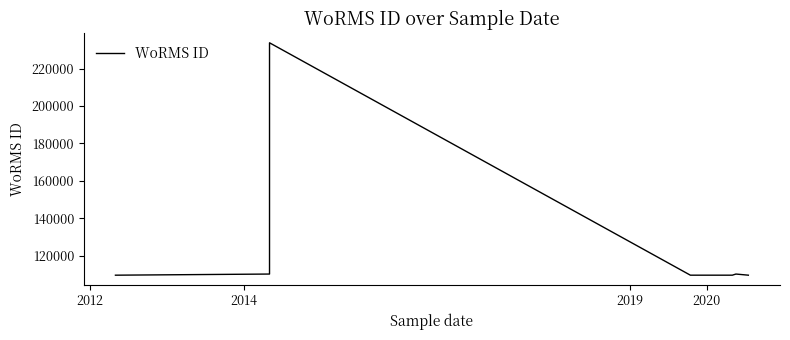

How many distinct data groups are displayed?

1